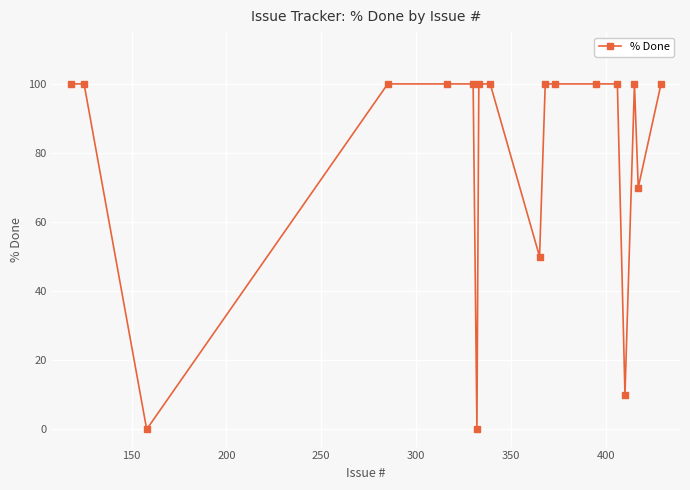

True or false: the data has more than 0 interior local peaks.

True